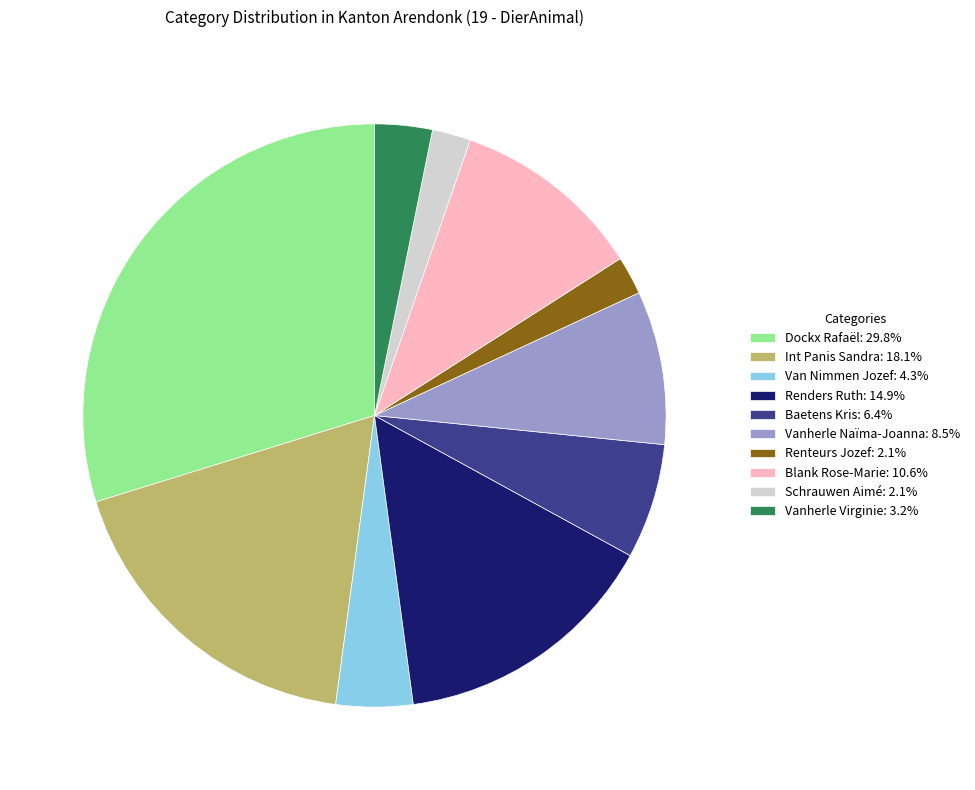

True or false: Van Nimmen Jozef accounts for 18% of the total.

False